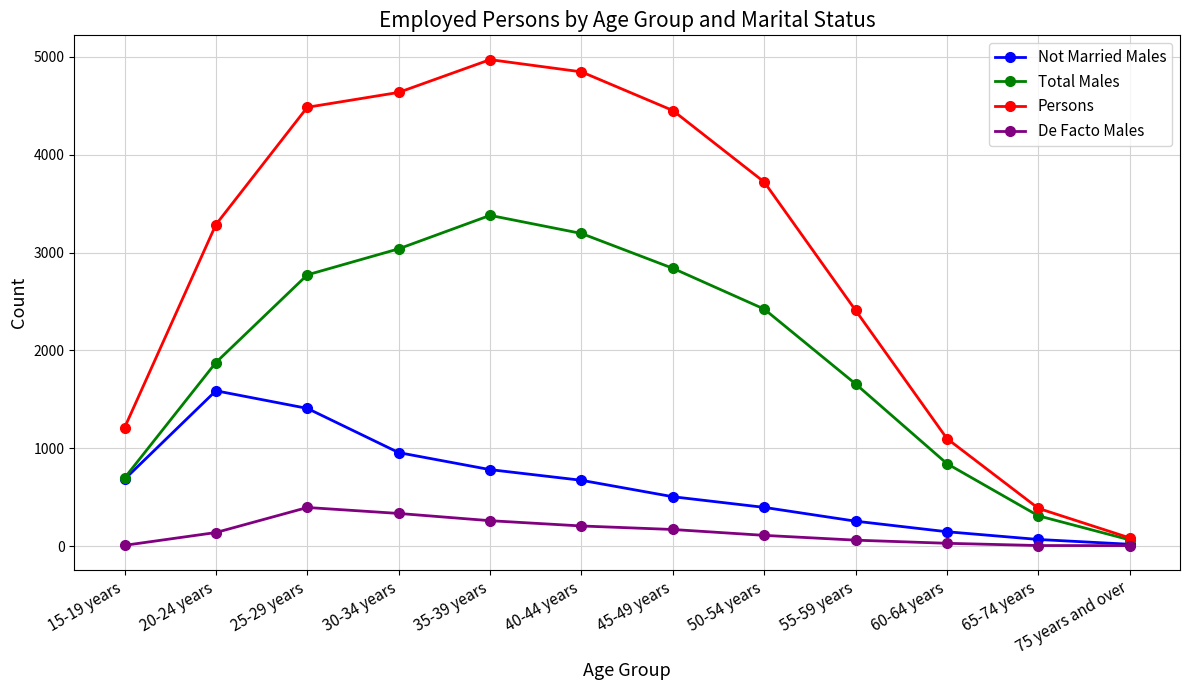

List the series in order of their overall mean, highest first.

Persons, Total Males, Not Married Males, De Facto Males